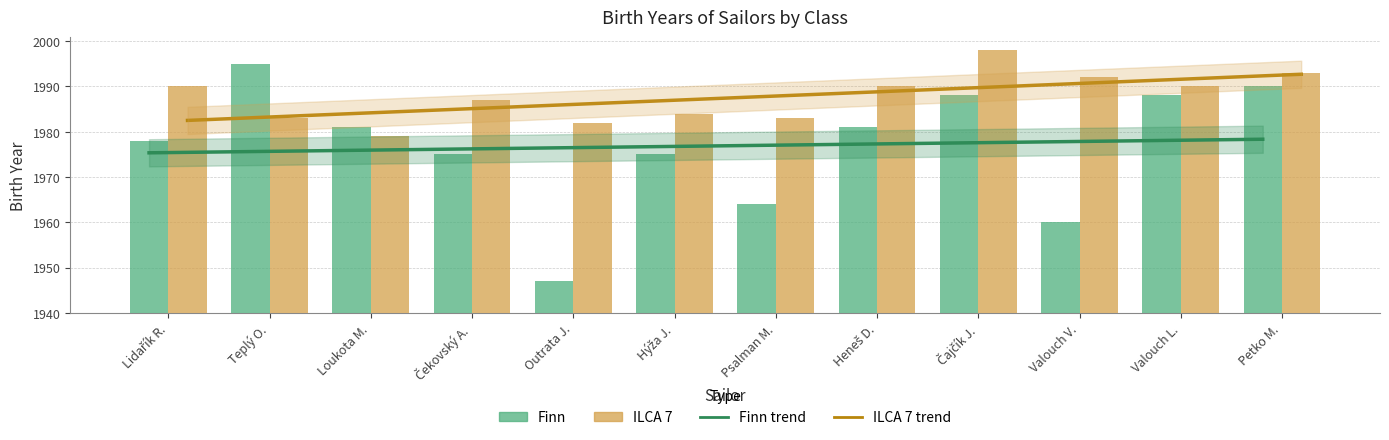

What is the label of the 3rd bar from the left?

Loukota M.